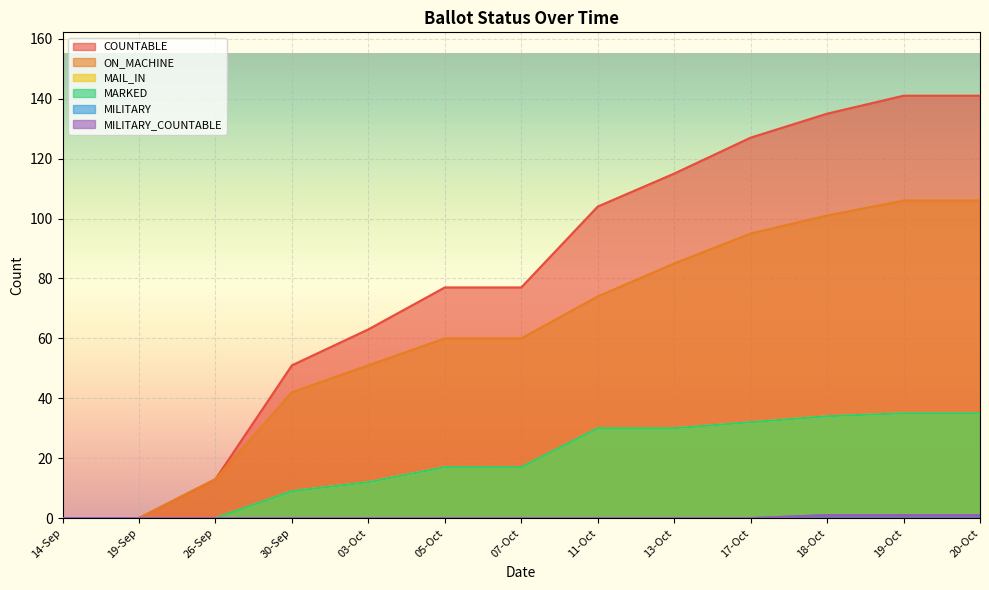

Which series has the largest range (max minus min)?

COUNTABLE